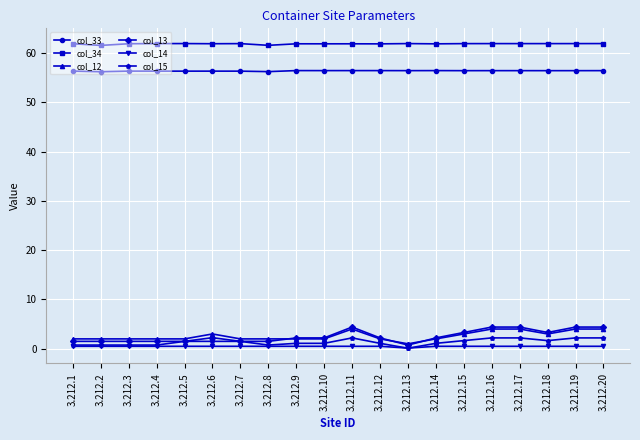

True or false: col_14 and col_33 intersect in this chart.

False